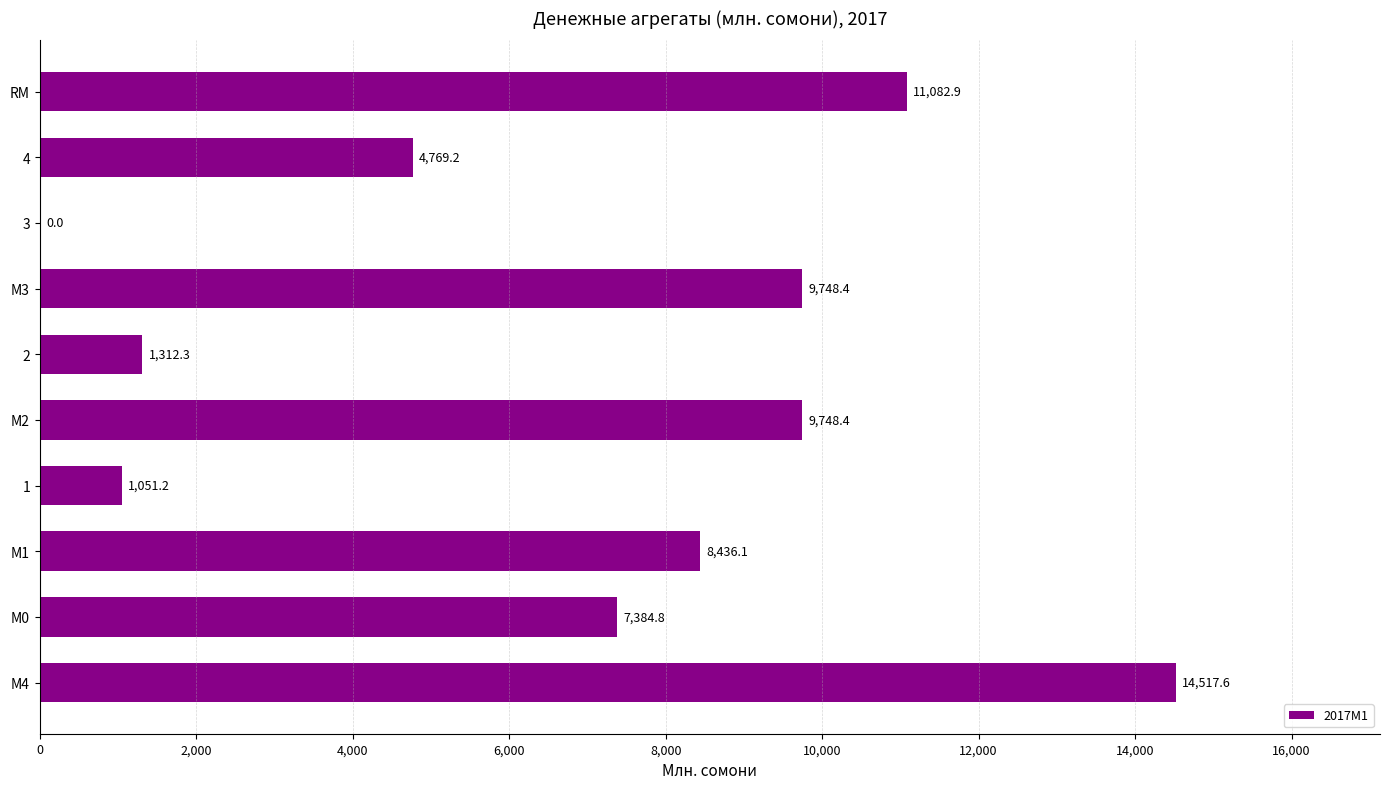

What is the change in value from М4 to М1?

-6081.5